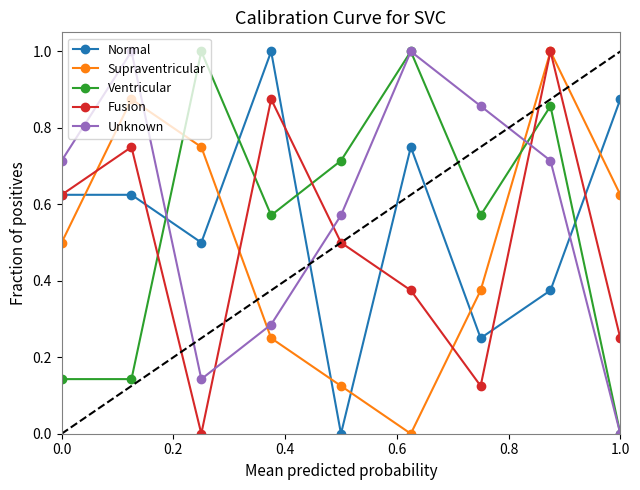

What is the maximum value shown in the chart?

1.0